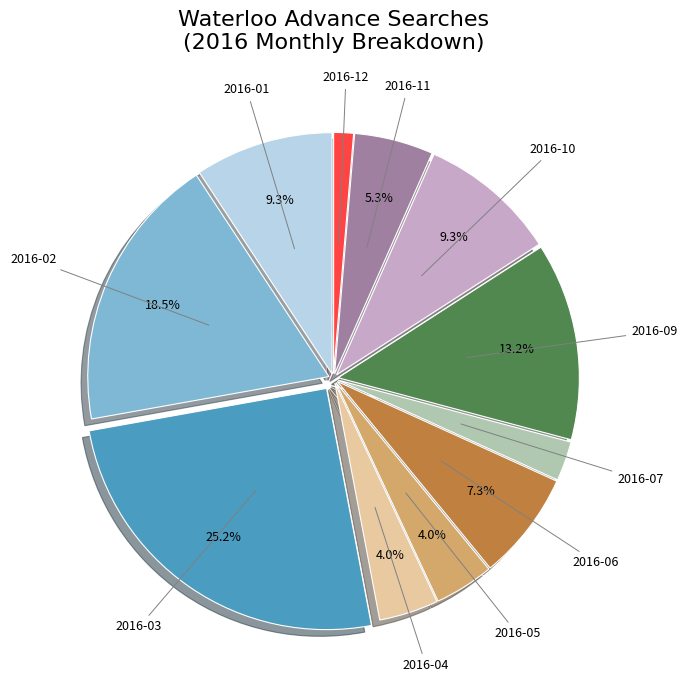

What portion of the pie excludes 2016-04?

96.0%